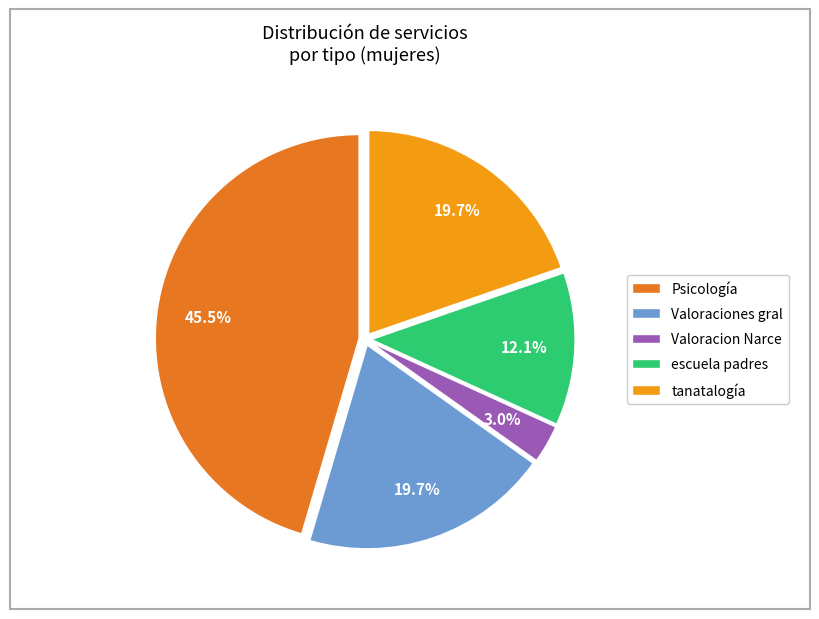

Is Psicología the majority of the pie?

No